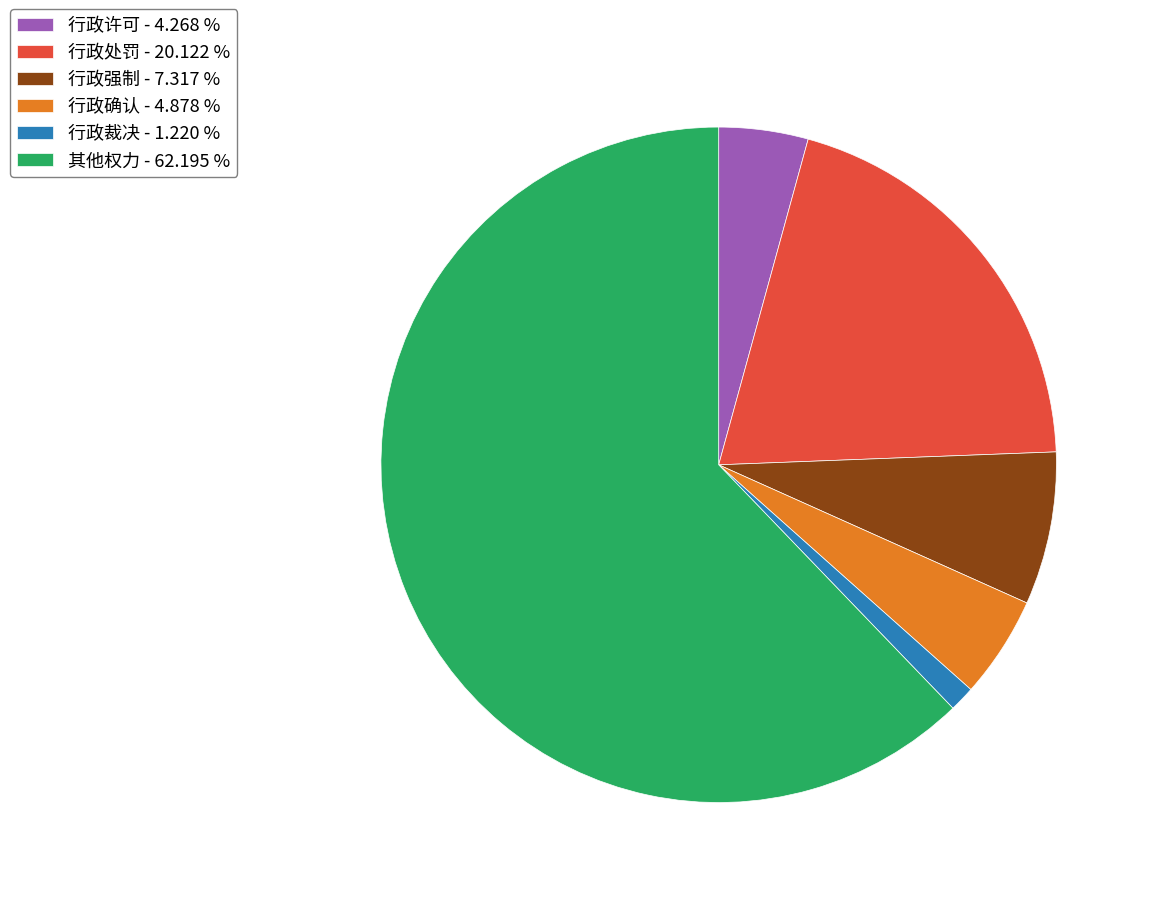

What is the majority slice?

其他权力